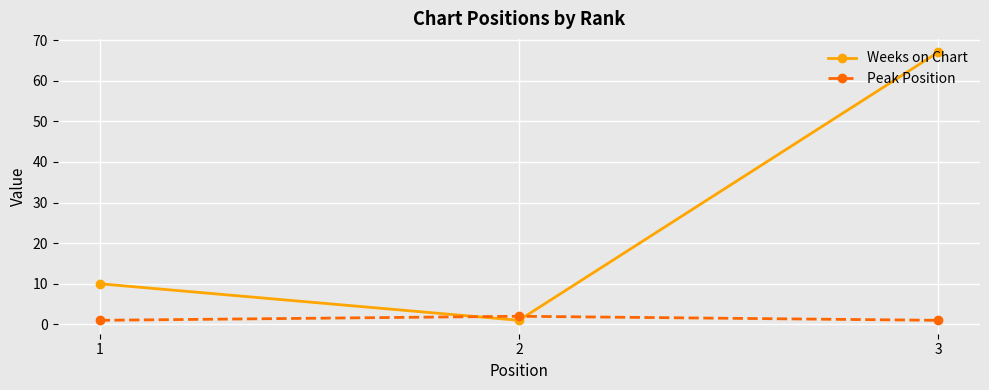

Reading left to right, extract all data points from this chart.

Weeks on Chart: 10	1	67
Peak Position: 1	2	1